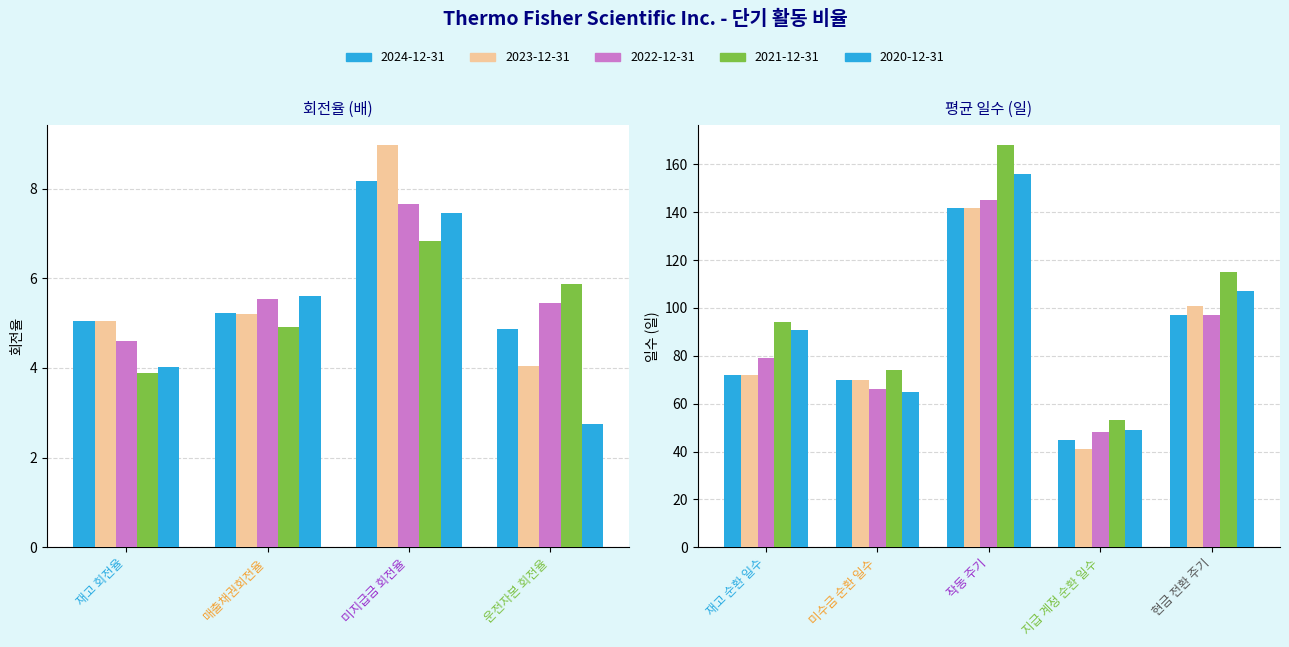

Reading left to right, what are all the values shown in this chart?

2024-12-31: 재고 회전율=5.1	매출채권회전율=5.2	미지급금 회전율=8.2	운전자본 회전율=4.9	재고 순환 일수=72.0	미수금 순환 일수=70.0	작동 주기=142.0	지급 계정 순환 일수=45.0	현금 전환 주기=97.0
2023-12-31: 재고 회전율=5.1	매출채권회전율=5.2	미지급금 회전율=9.0	운전자본 회전율=4.0	재고 순환 일수=72.0	미수금 순환 일수=70.0	작동 주기=142.0	지급 계정 순환 일수=41.0	현금 전환 주기=101.0
2022-12-31: 재고 회전율=4.6	매출채권회전율=5.5	미지급금 회전율=7.7	운전자본 회전율=5.5	재고 순환 일수=79.0	미수금 순환 일수=66.0	작동 주기=145.0	지급 계정 순환 일수=48.0	현금 전환 주기=97.0
2021-12-31: 재고 회전율=3.9	매출채권회전율=4.9	미지급금 회전율=6.8	운전자본 회전율=5.9	재고 순환 일수=94.0	미수금 순환 일수=74.0	작동 주기=168.0	지급 계정 순환 일수=53.0	현금 전환 주기=115.0
2020-12-31: 재고 회전율=4.0	매출채권회전율=5.6	미지급금 회전율=7.5	운전자본 회전율=2.8	재고 순환 일수=91.0	미수금 순환 일수=65.0	작동 주기=156.0	지급 계정 순환 일수=49.0	현금 전환 주기=107.0